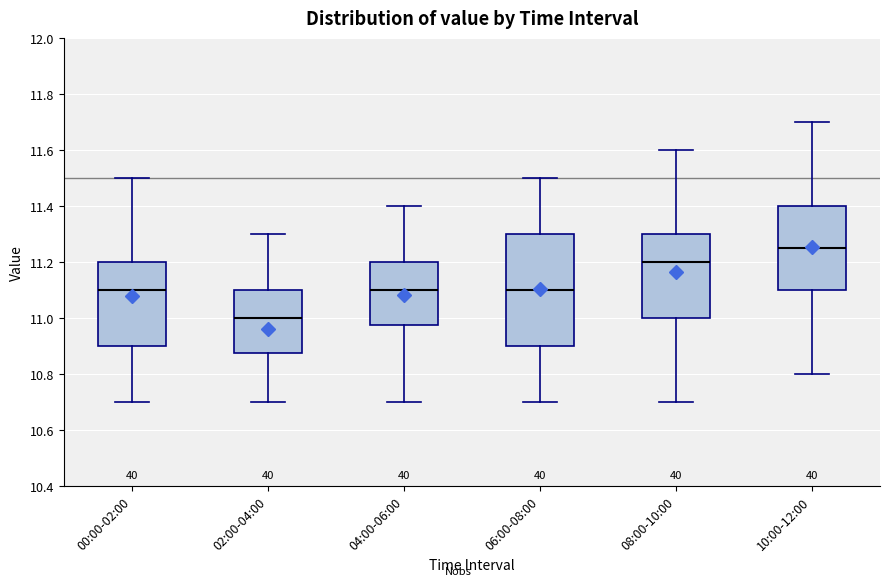

Reading left to right, read every box against the y-axis: the position of its median line, the range the box covers, and the ends of its whiskers. The values are not printed on the chart, so give them approximately, as read against the axis.

00:00-02:00: median 11.10, box 10.90 to 11.20, whiskers 10.70 to 11.50
02:00-04:00: median 11.00, box 10.88 to 11.10, whiskers 10.70 to 11.30
04:00-06:00: median 11.10, box 10.98 to 11.20, whiskers 10.70 to 11.40
06:00-08:00: median 11.10, box 10.90 to 11.30, whiskers 10.70 to 11.50
08:00-10:00: median 11.20, box 11.00 to 11.30, whiskers 10.70 to 11.60
10:00-12:00: median 11.26, box 11.10 to 11.40, whiskers 10.80 to 11.70